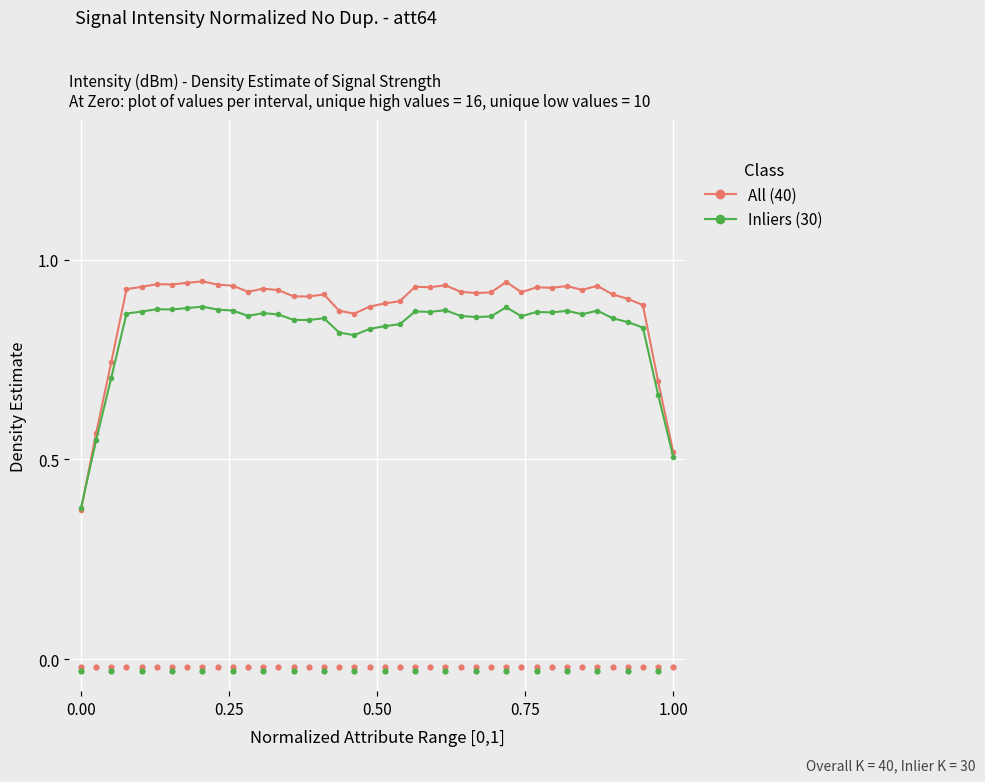

At how many categories does at least one series exceed 0?

40